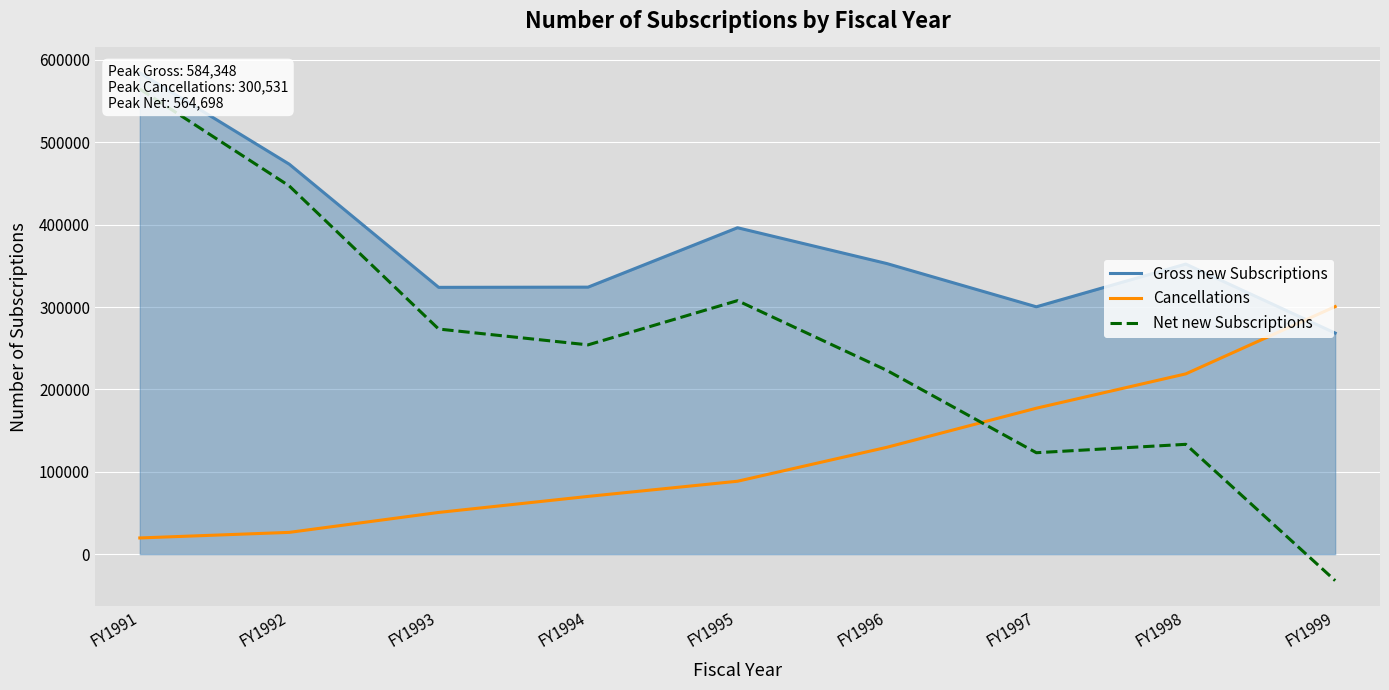

How many values in the Net new Subscriptions series exceed 254067?

4